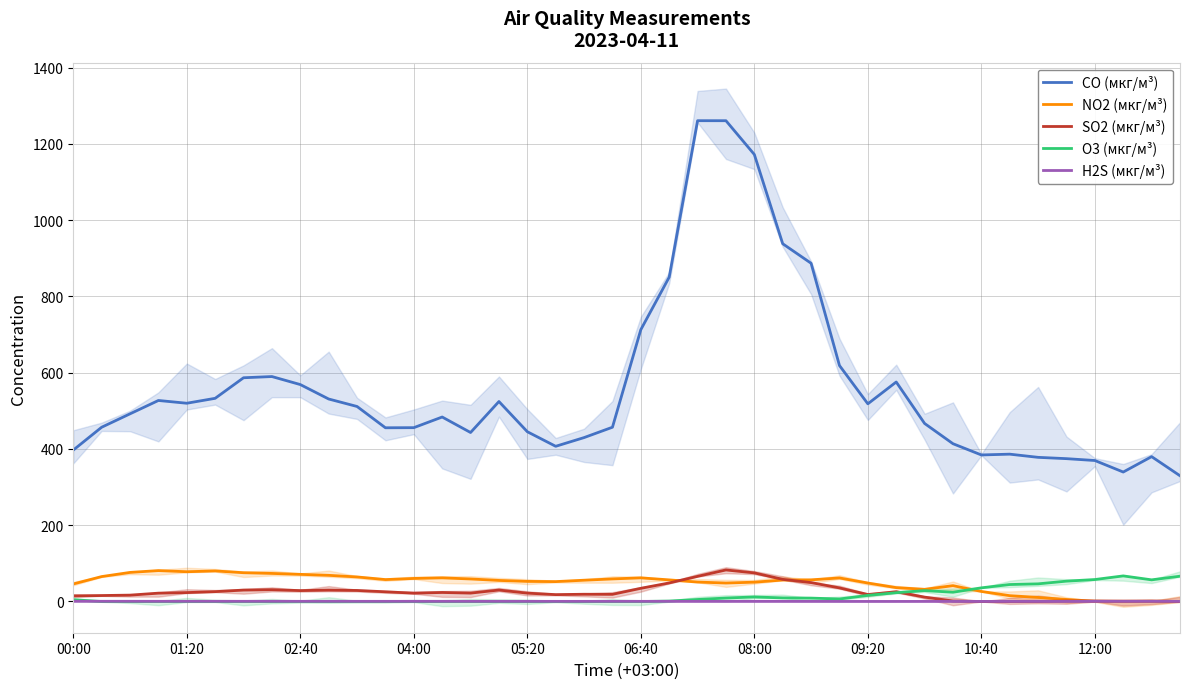

What is the average value of the H2S (мкг/м³) series?

0.3